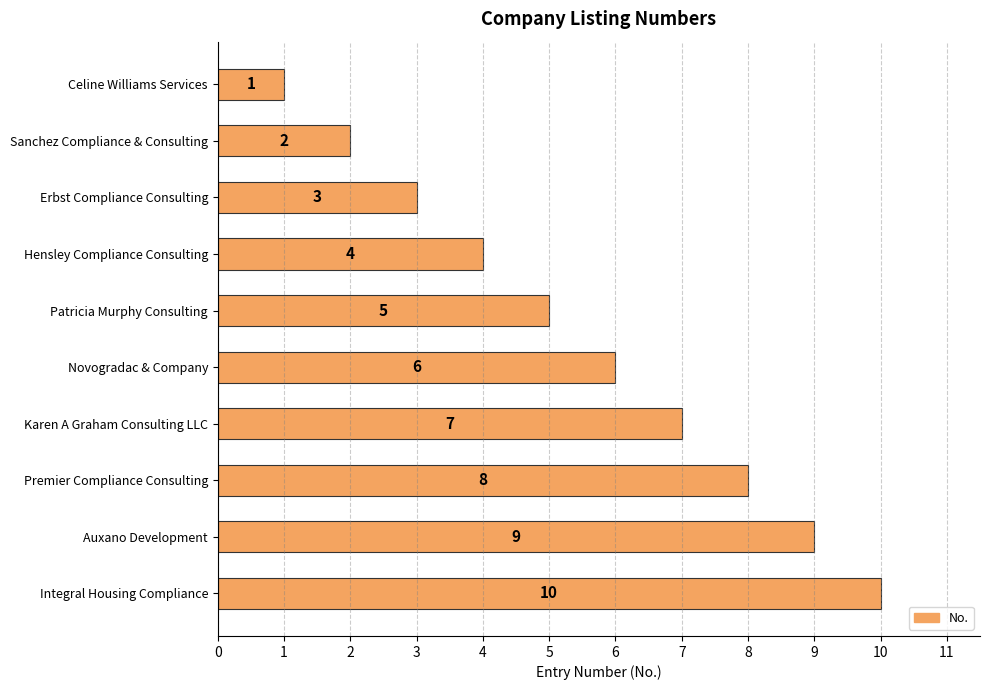

Rank the categories by value from lowest to highest.

Celine Williams Services, Sanchez Compliance & Consulting, Erbst Compliance Consulting, Hensley Compliance Consulting, Patricia Murphy Consulting, Novogradac & Company, Karen A Graham Consulting LLC, Premier Compliance Consulting, Auxano Development, Integral Housing Compliance